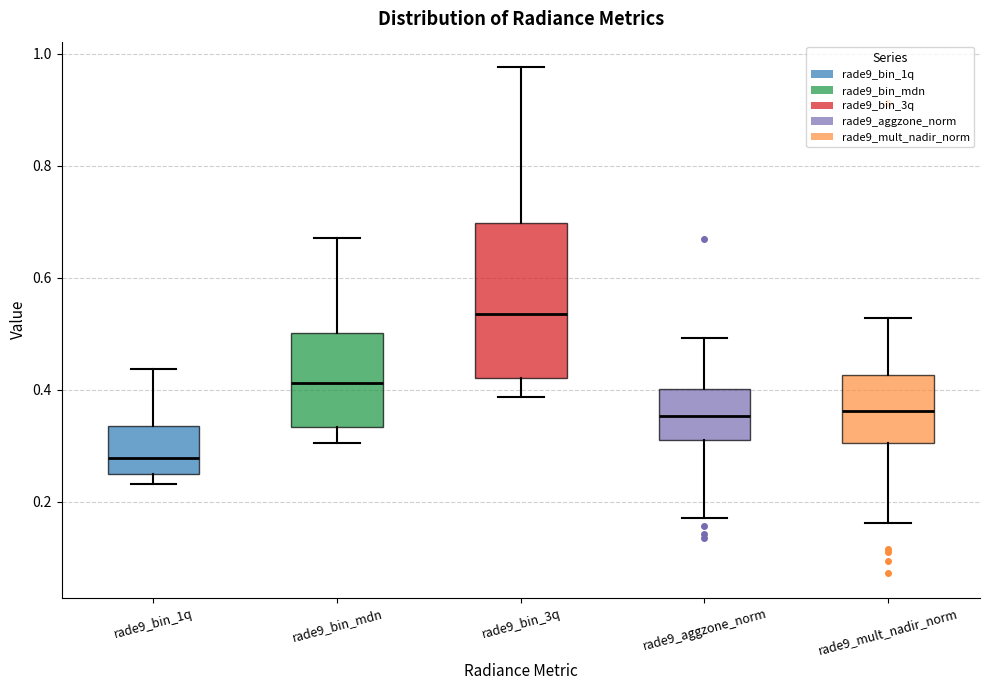

Comparing the boxes themselves (not the whiskers), which one is the tallest?

rade9_bin_3q